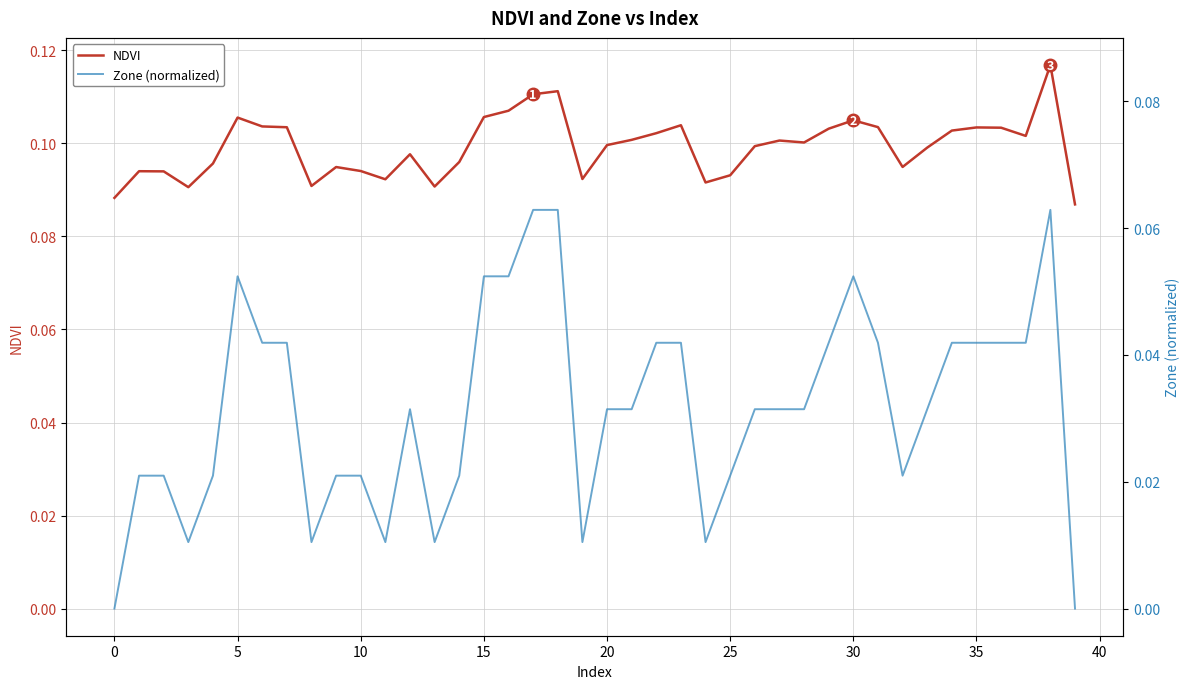

Which series has the largest range (max minus min)?

Zone (normalized)